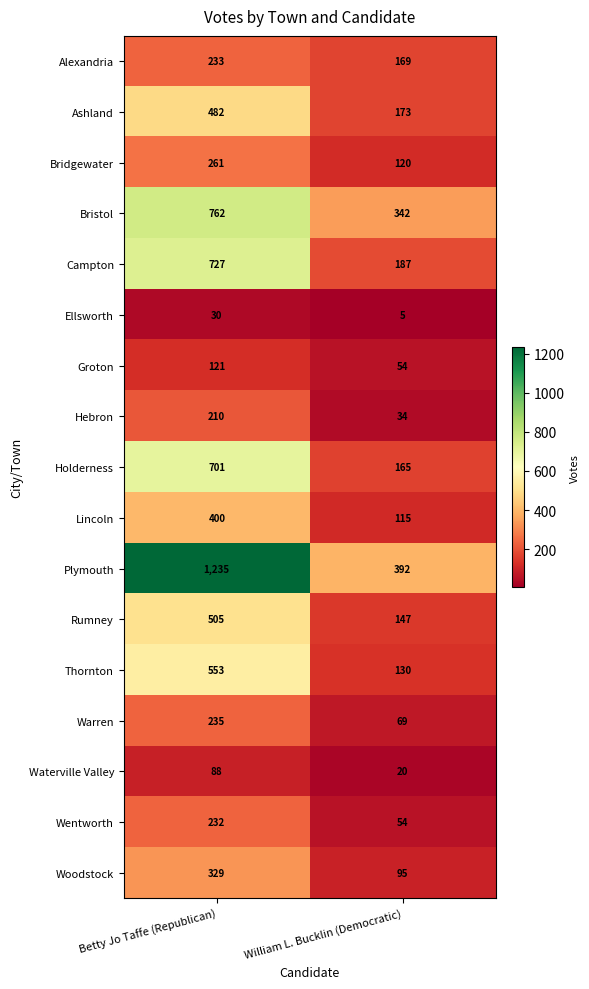

At how many categories does at least one series exceed 963?

1